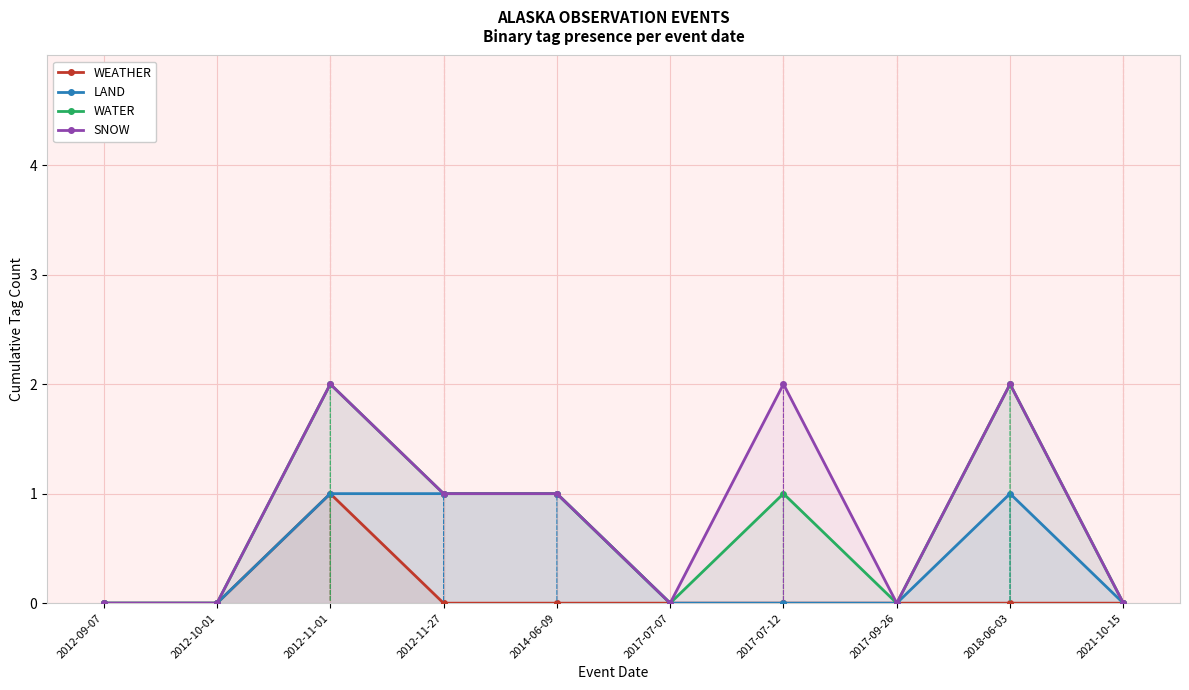

Which series has the largest total across all categories?

SNOW